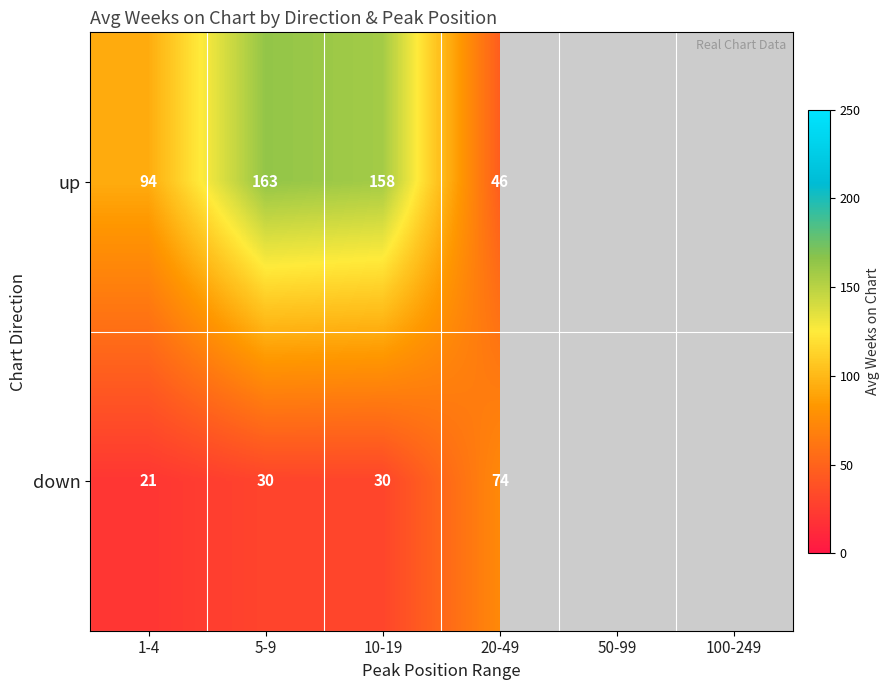

Is the value of up at 5-9 greater than the value of down at 20-49?

Yes